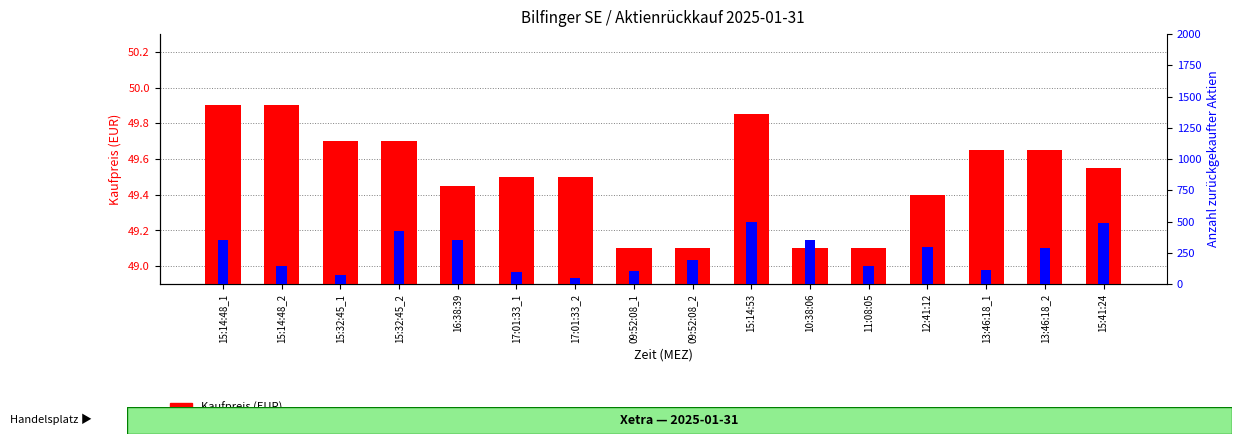

Rank the series at 15:32:45_2 from highest to lowest value.

Anzahl zurückgekaufter Aktien, Kaufpreis (EUR)